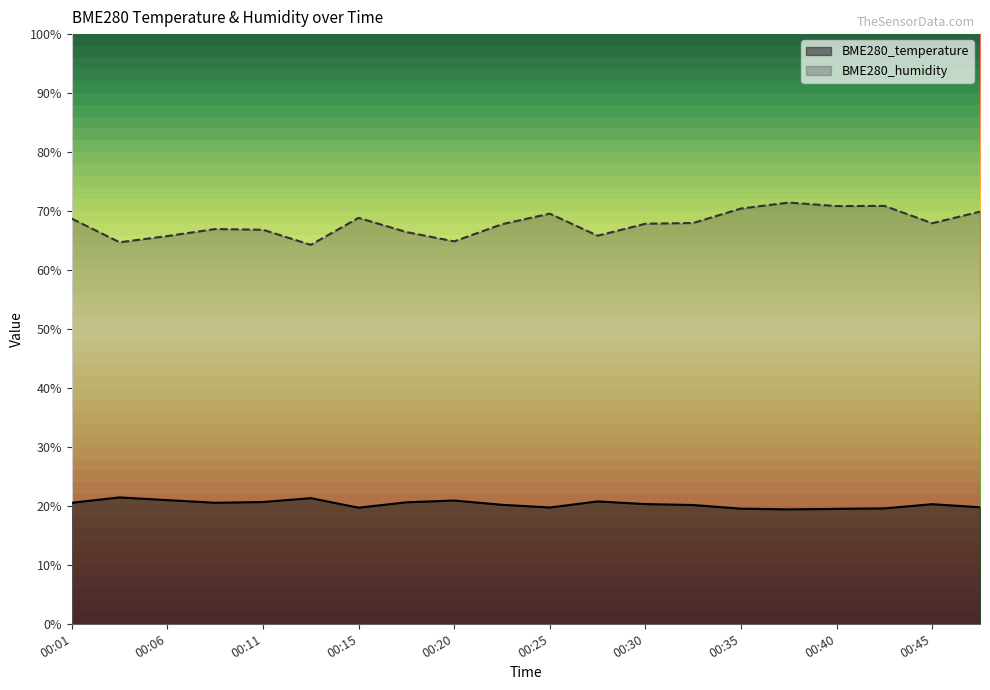

True or false: BME280_temperature and BME280_humidity cross at least once.

False